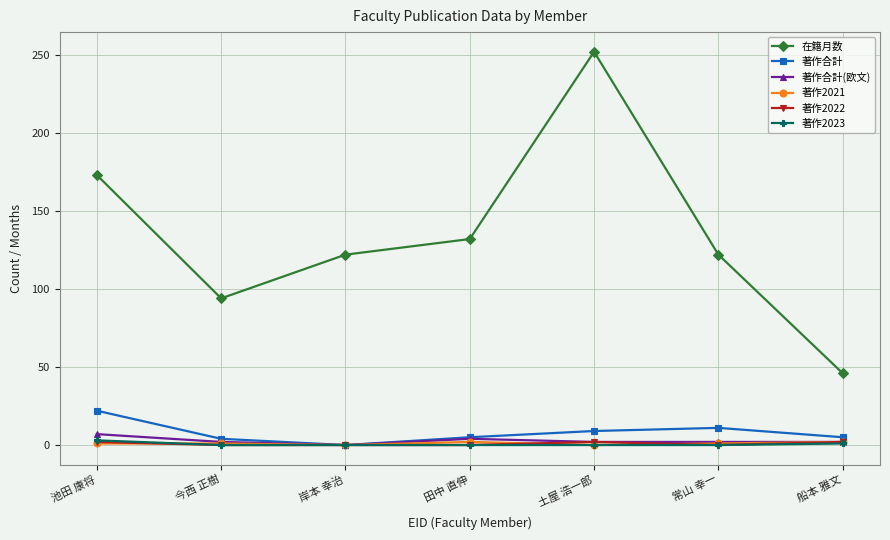

Count the 著作2023 values in the range 0 to 1.

6